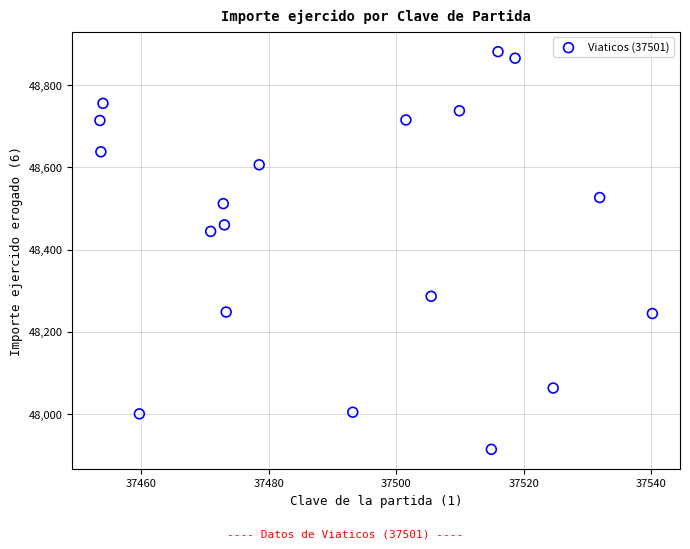

What Y value in the scatter plot is closest to 48397?

48444.2